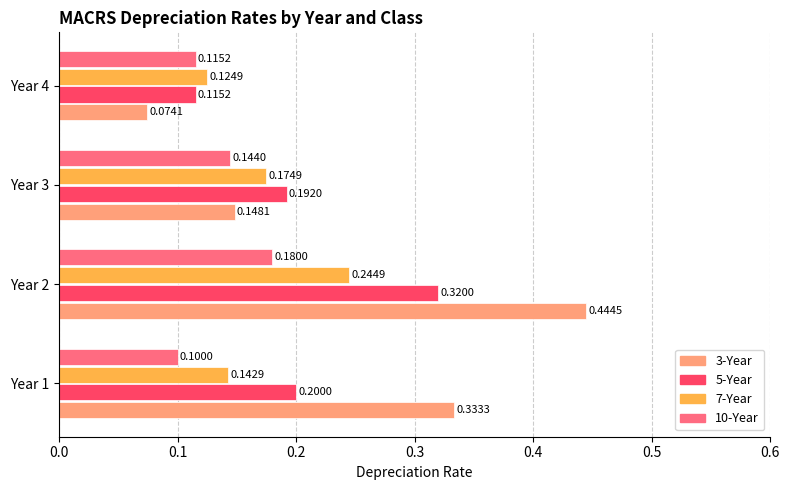

What is the sum of all 3-Year values?

1.0